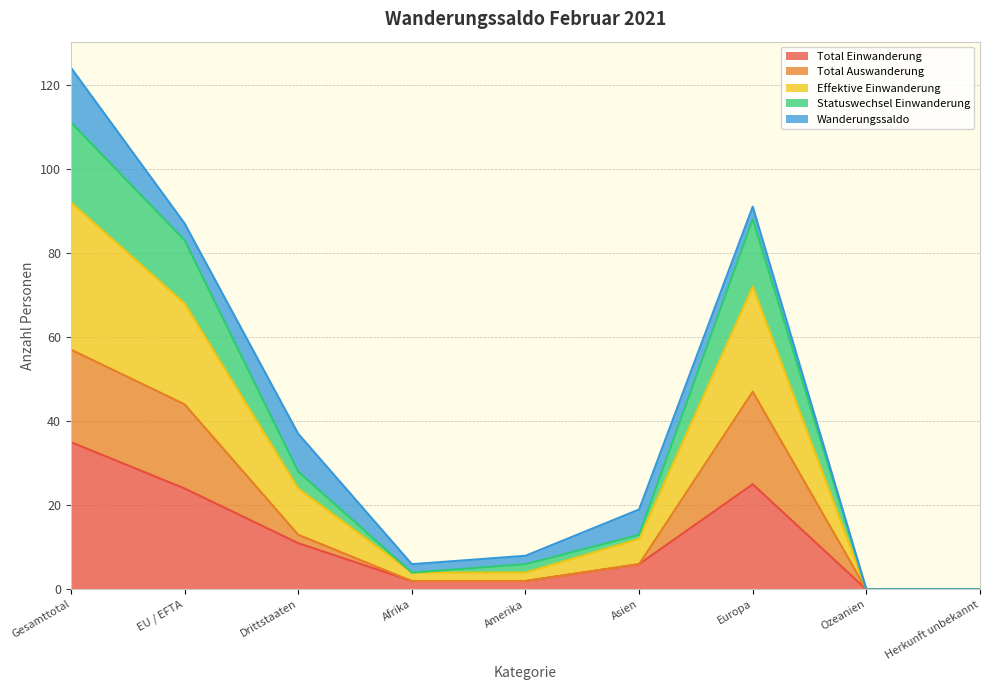

Rank the series at Ozeanien from lowest to highest value.

Total Einwanderung, Total Auswanderung, Effektive Einwanderung, Statuswechsel Einwanderung